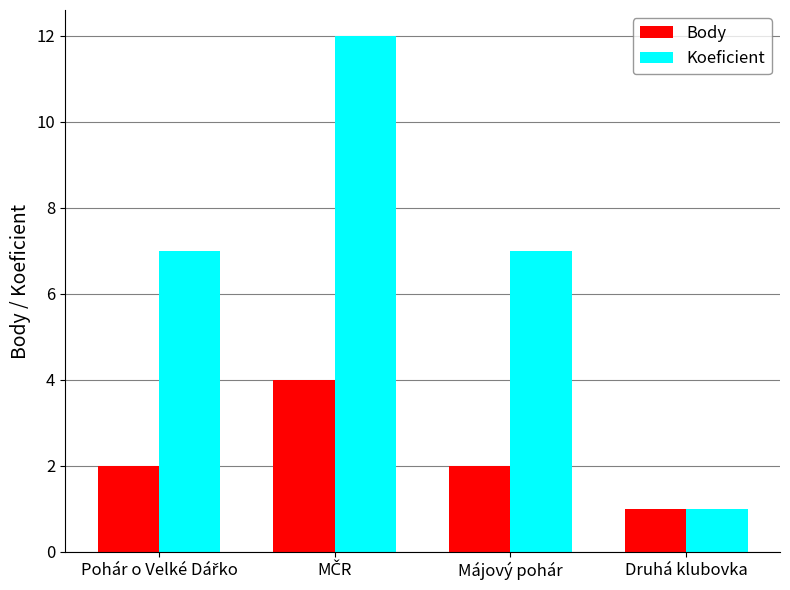

How many bars are there in total?

8